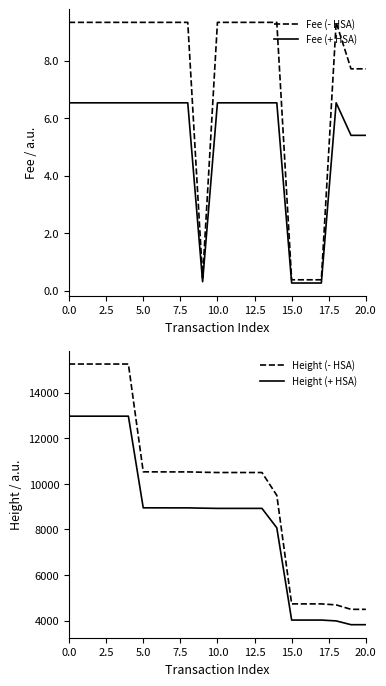

Is the value of Fee (+ HSA) at 0.0 greater than the value of Fee (- HSA) at 5.0?

No